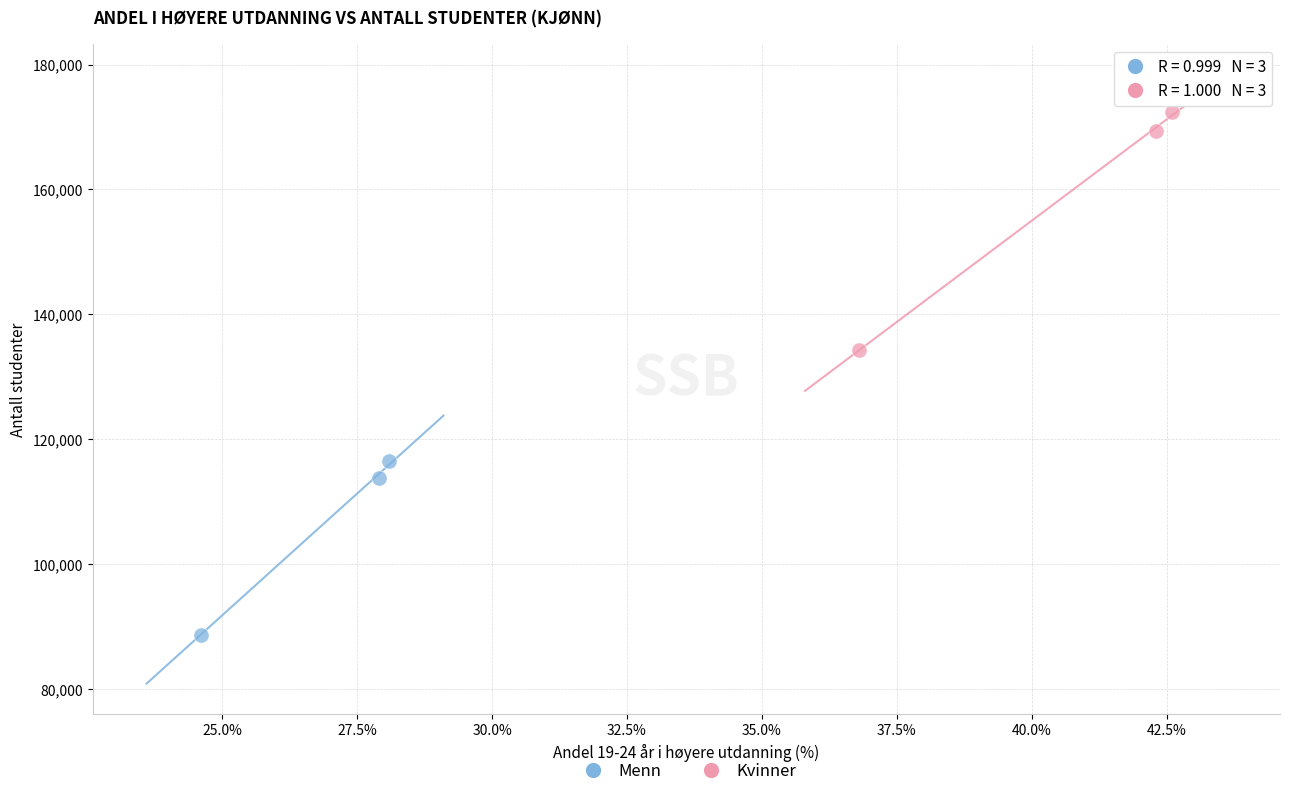

What are all the series names shown in the legend?

Menn, Kvinner